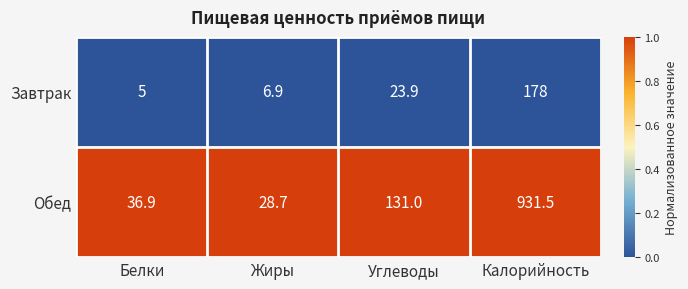

At which label does Обед reach its peak?

Калорийность